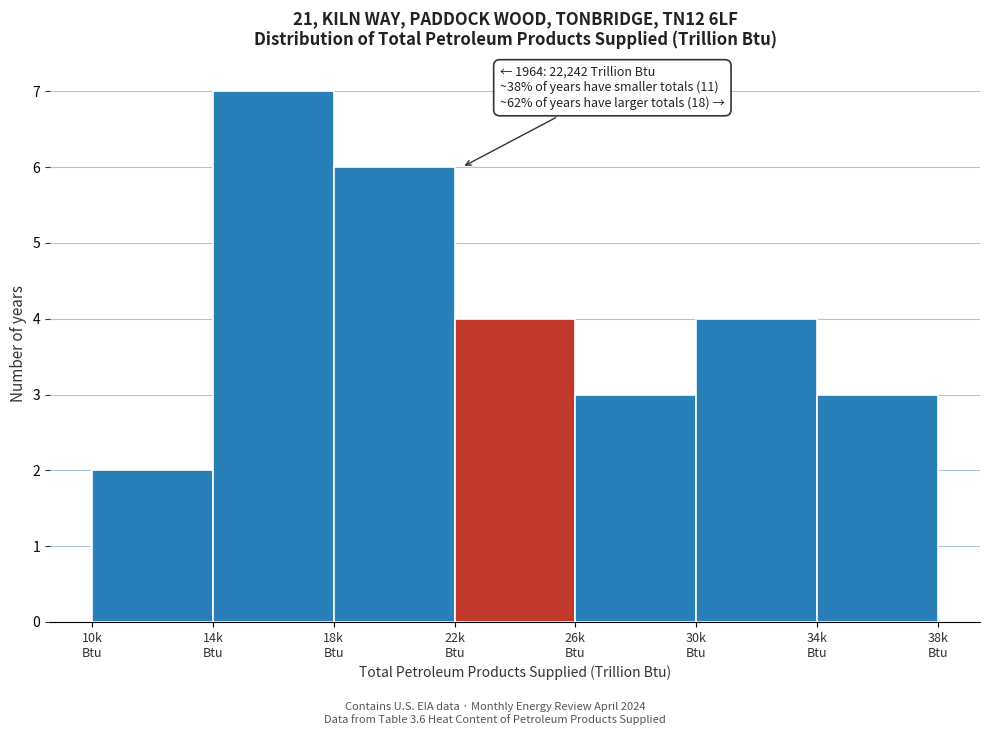

Reading left to right, list all the values displayed in this chart.

2	7	6	4	3	4	3